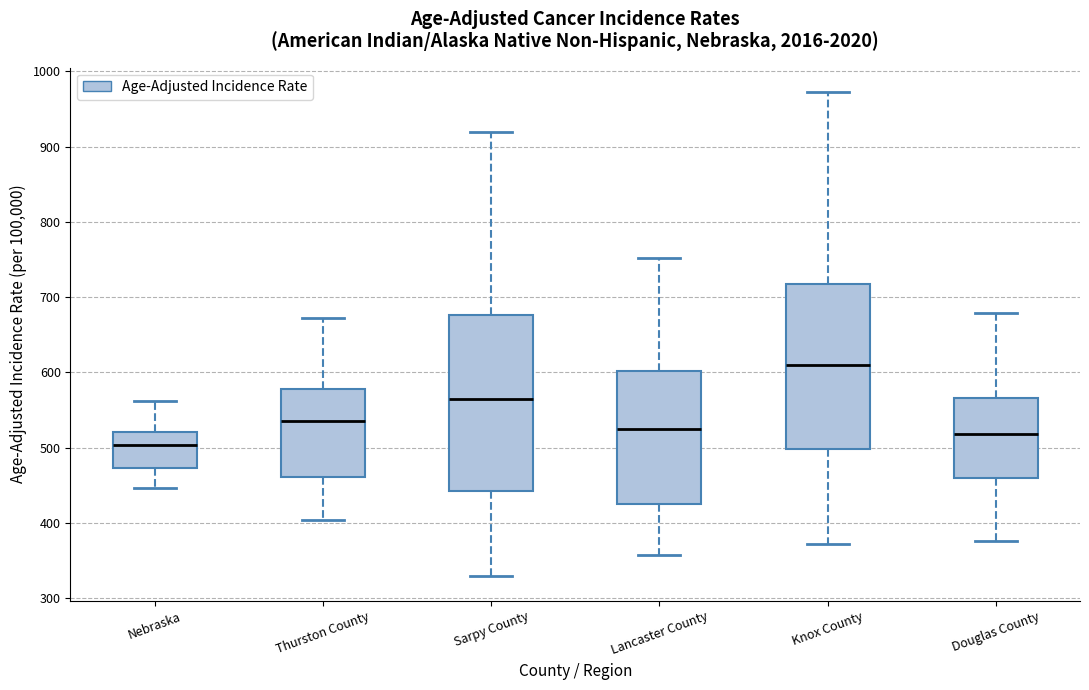

Comparing the boxes themselves (not the whiskers), which one is the tallest?

Sarpy County